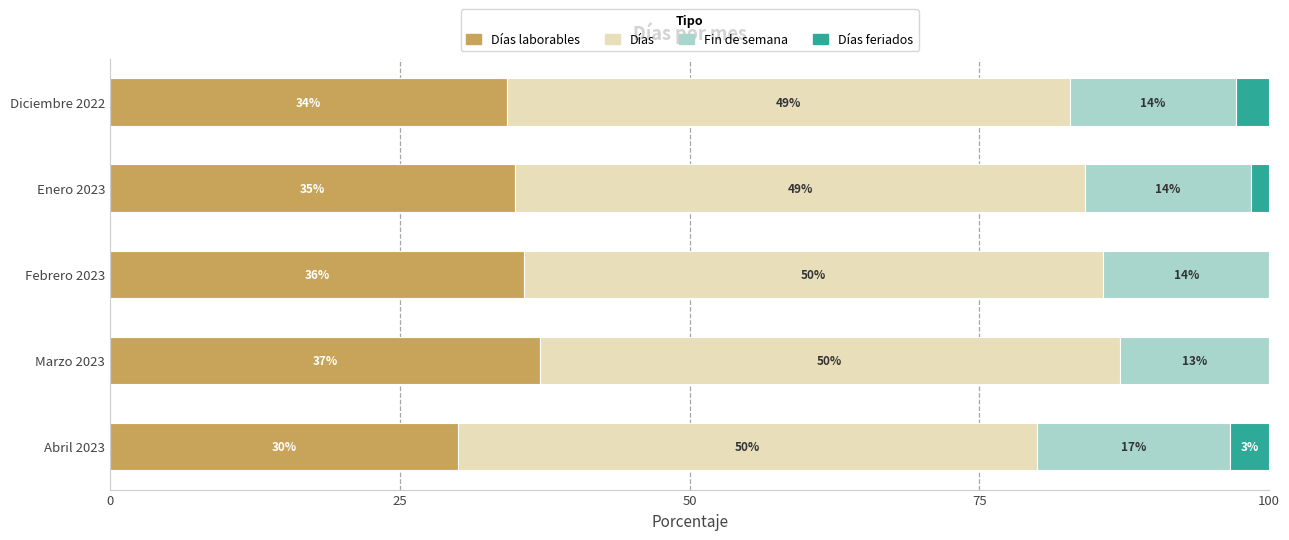

What is the total value across all series at Marzo 2023?

100.0